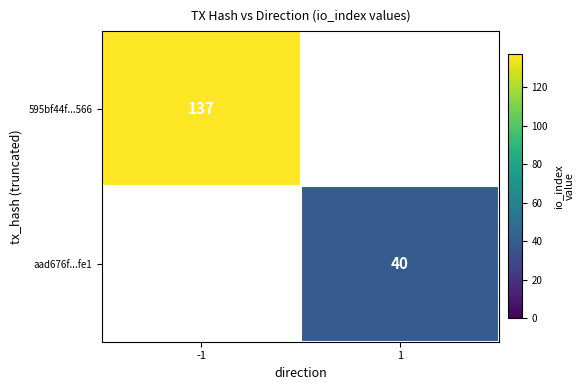

True or false: 595bf44f...566 has a value of 55 at -1.

False